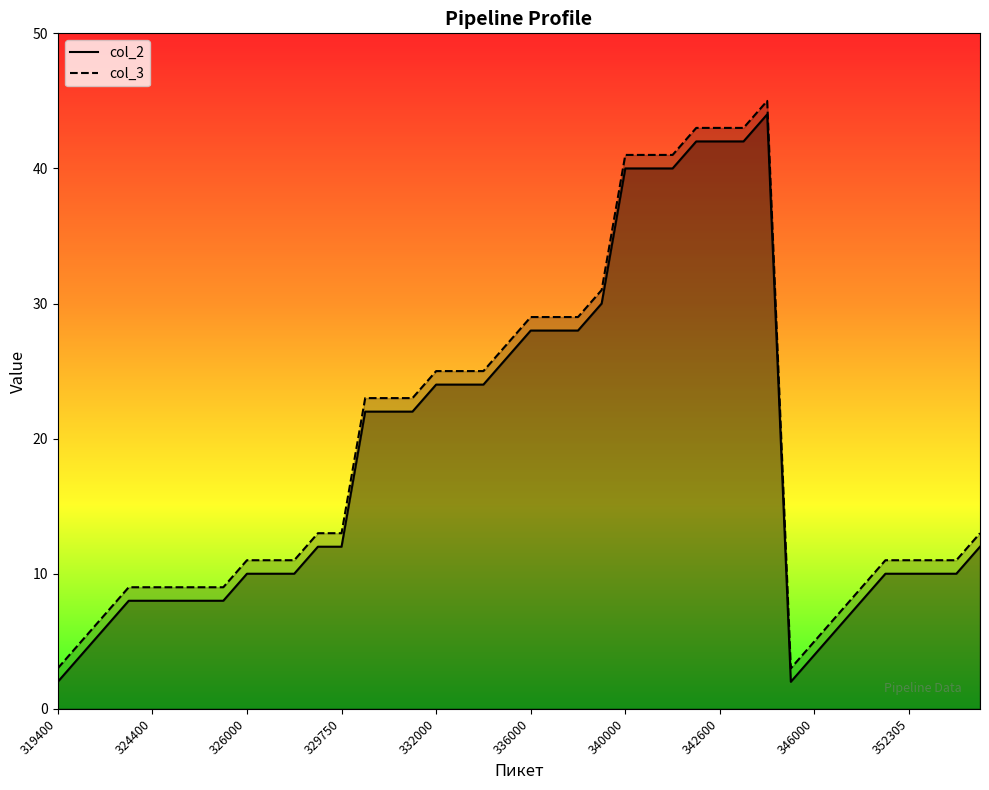

Rank the series by their maximum value, from lowest to highest.

col_2, col_3